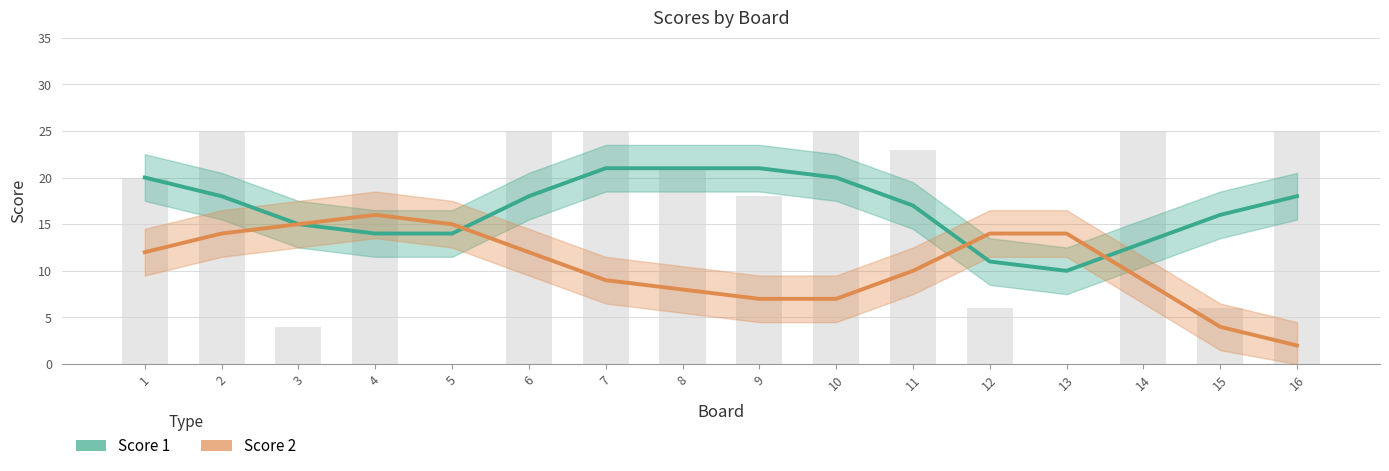

At which category is the sum across all series the highest?

1